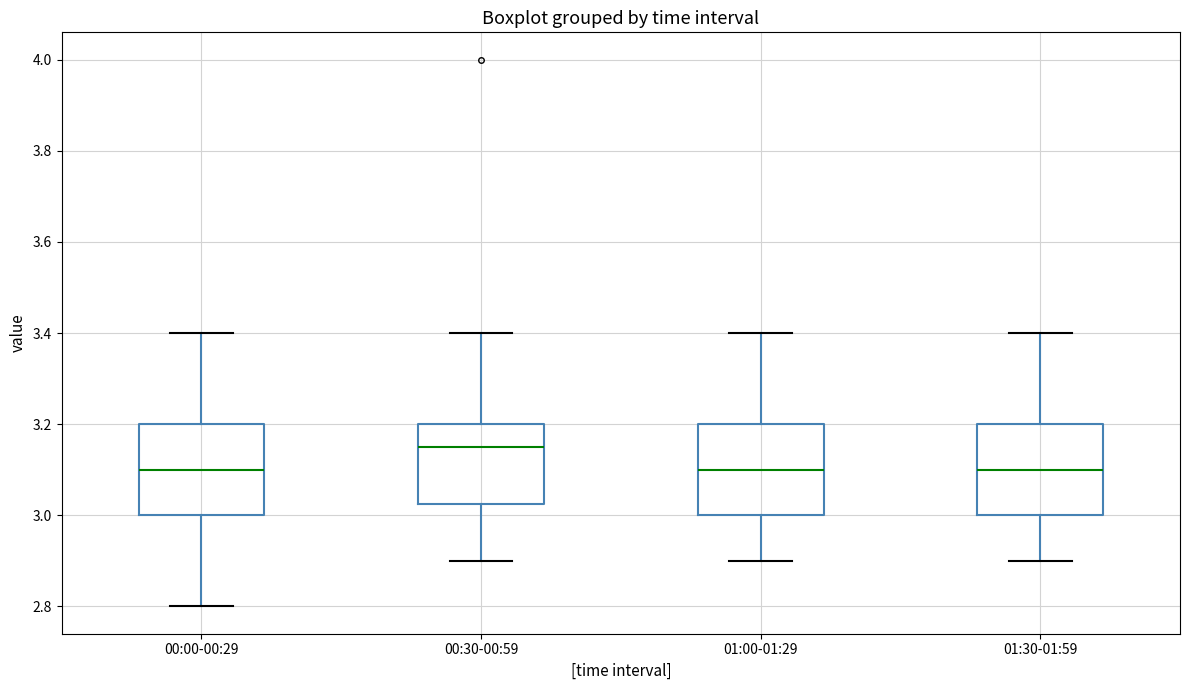

Reading left to right, read every box against the y-axis: the position of its median line, the range the box covers, and the ends of its whiskers. The values are not printed on the chart, so give them approximately, as read against the axis.

00:00-00:29: median 3.10, box 3.00 to 3.20, whiskers 2.80 to 3.40
00:30-00:59: median 3.16, box 3.02 to 3.20, whiskers 2.90 to 3.40
01:00-01:29: median 3.10, box 3.00 to 3.20, whiskers 2.90 to 3.40
01:30-01:59: median 3.10, box 3.00 to 3.20, whiskers 2.90 to 3.40